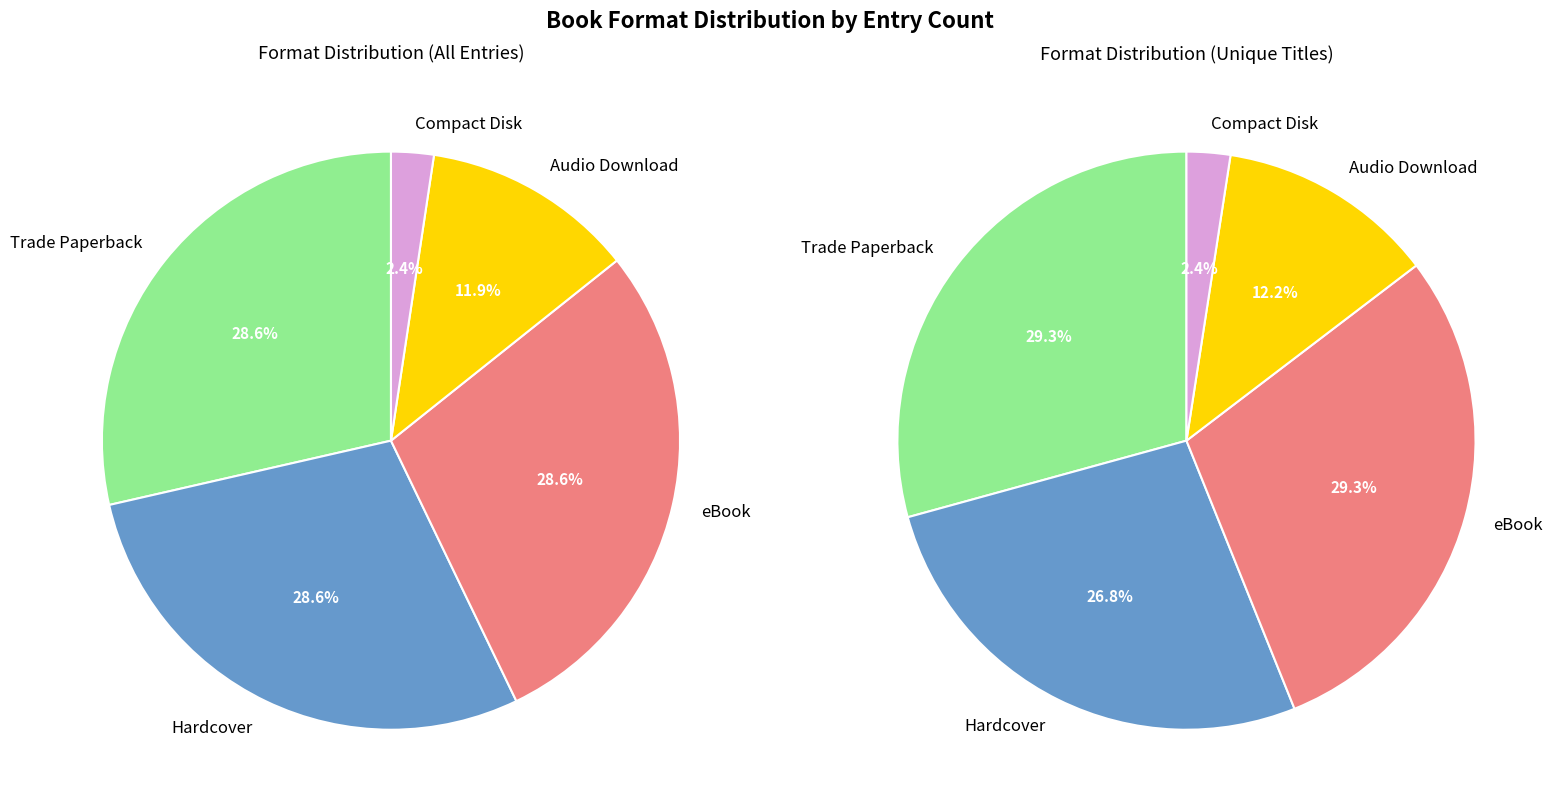

How much of the chart is everything except Compact Disk?

97.6%